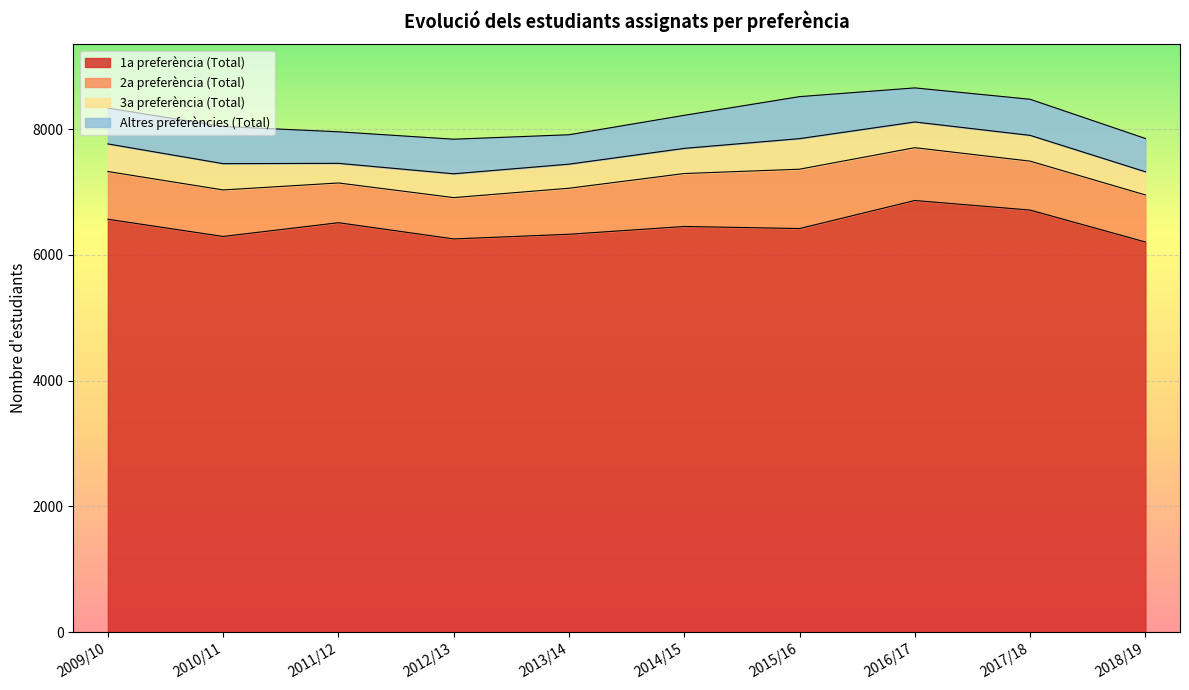

How many values in the 1a preferència (Total) series are below 6452?

5